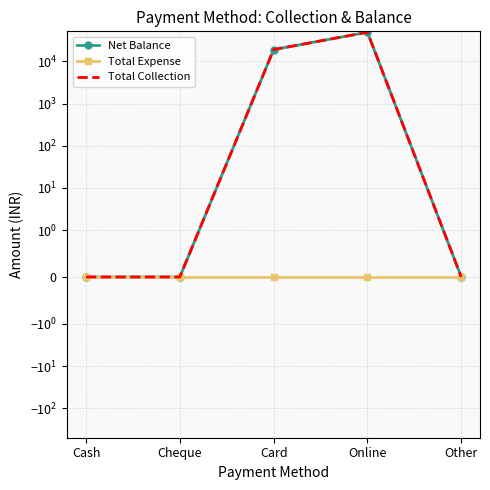

How many positive values does the Total Collection series have?

2